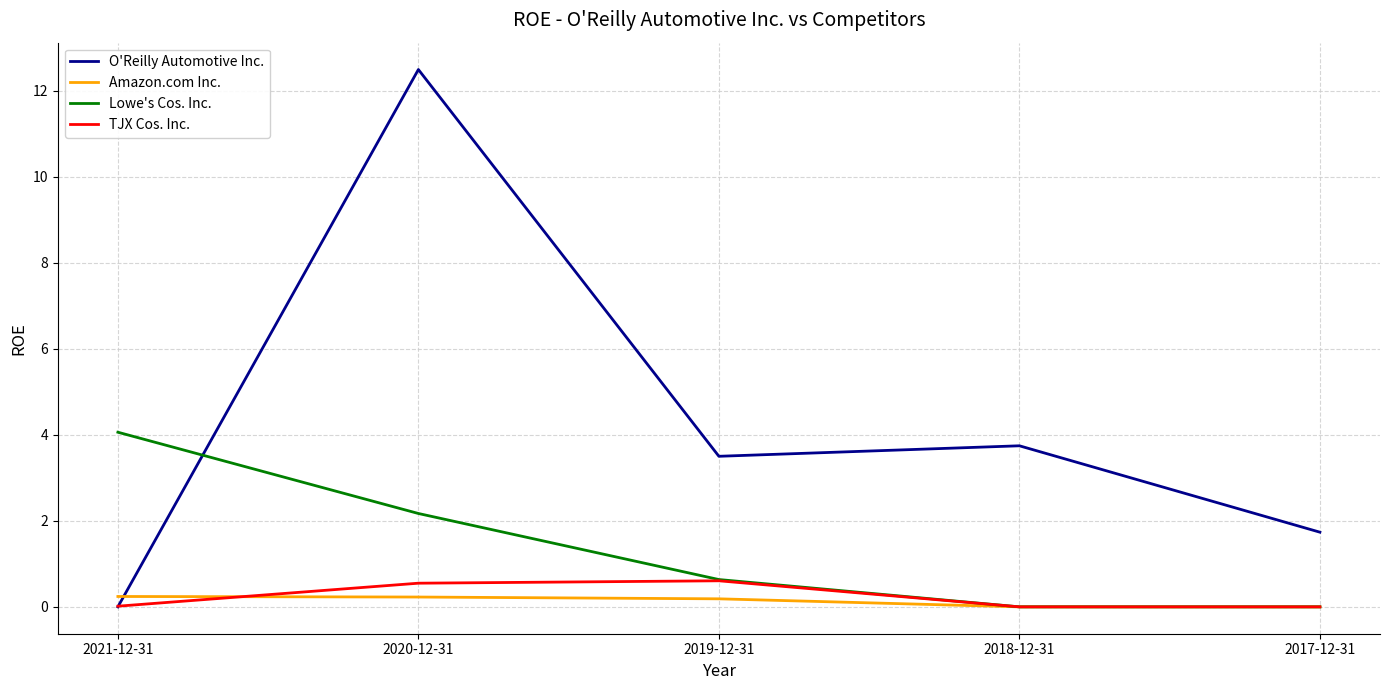

Where is the first local maximum for O'Reilly Automotive Inc.?

2020-12-31